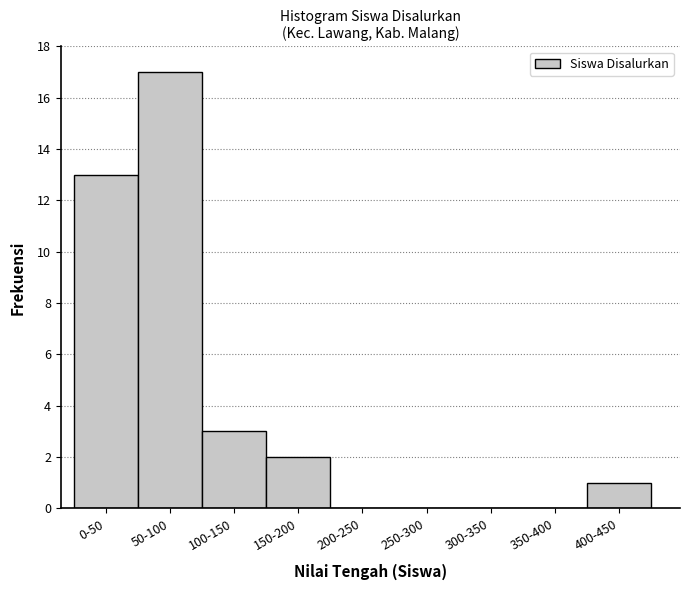

Reading right to left, what are all the values shown in this chart?

400-450=1	350-400=0	300-350=0	250-300=0	200-250=0	150-200=2	100-150=3	50-100=17	0-50=13